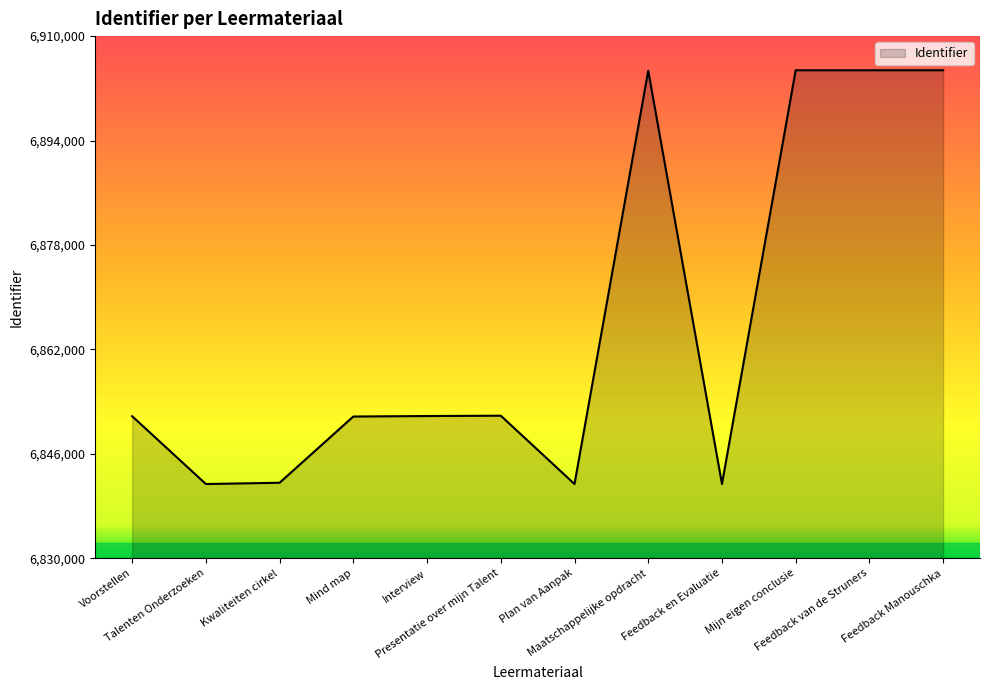

What is the maximum value shown in the chart?

6904770